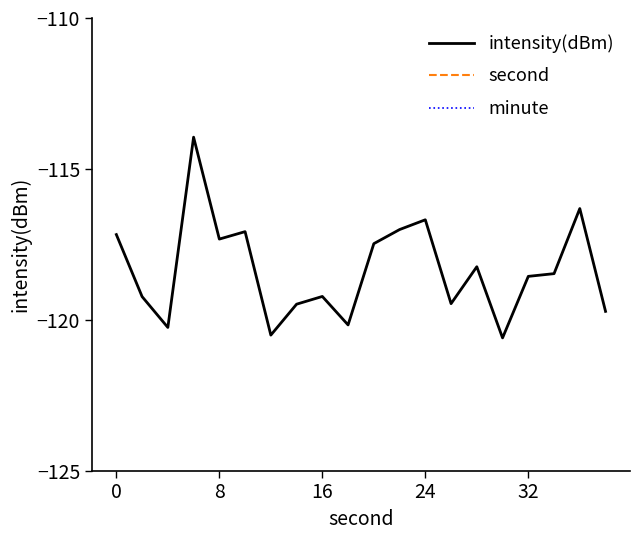

The value of intensity(dBm) at 24 is -116.7. True or false?

True